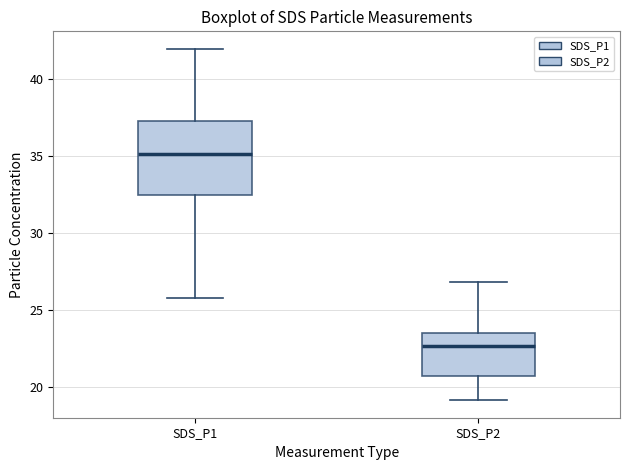

Reading left to right, transcribe this box plot: for each box, give where its median line is, the range the box spans, and where its two whiskers end, as read against the y-axis. The values are not printed on the chart, so give them approximately, as read against the axis.

SDS_P1: median 35.0, box 32.5 to 37.5, whiskers 26.0 to 42.0
SDS_P2: median 22.5, box 20.5 to 23.5, whiskers 19.0 to 27.0